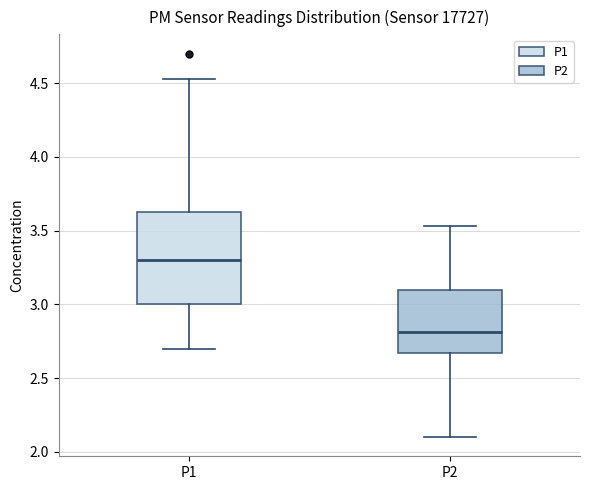

Which box's median line is the lowest?

P2